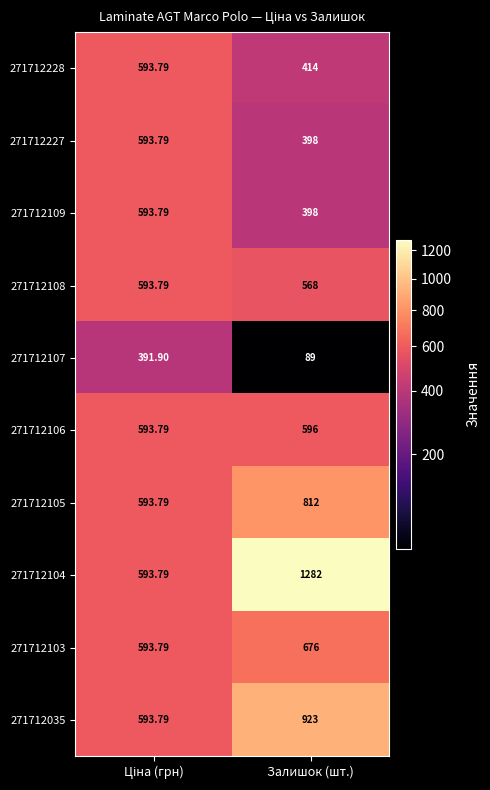

At which label is 271712227 closest to 495?

Залишок (шт.)